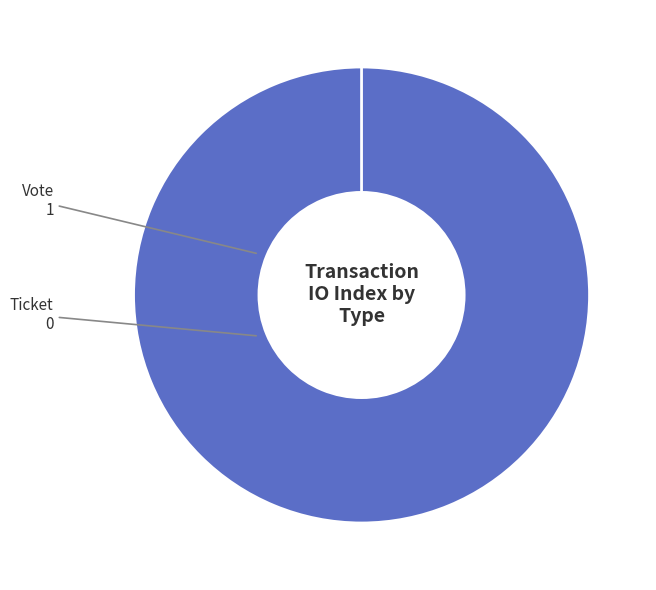

The Ticket (io_index=0) slice represents 10% of the pie. True or false?

False